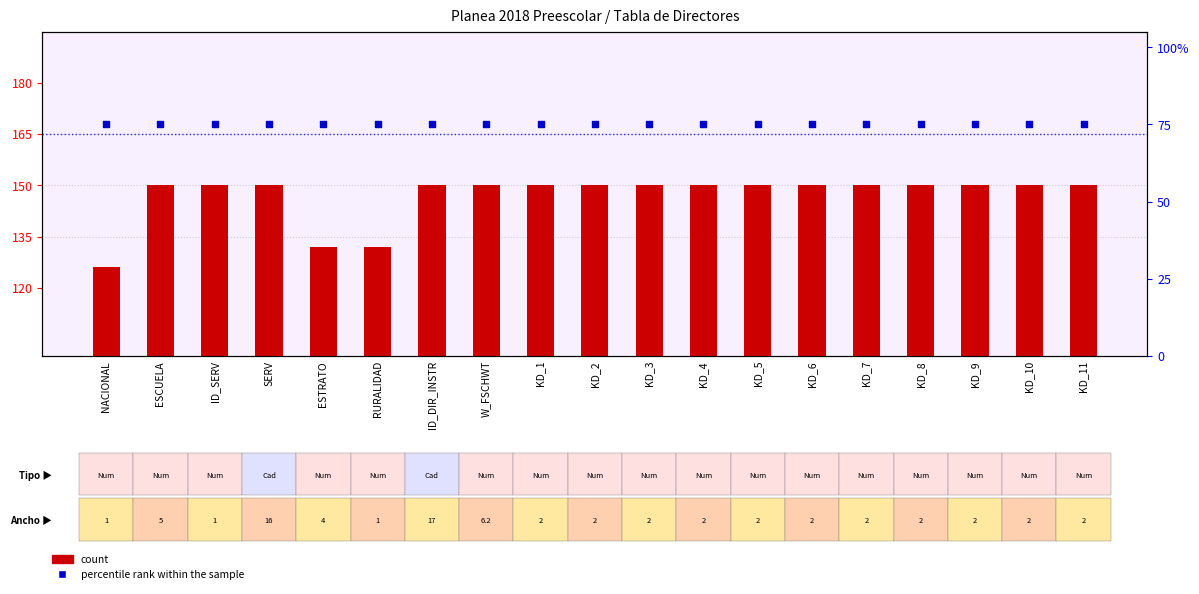

Which series has the largest Y range (max minus min)?

count